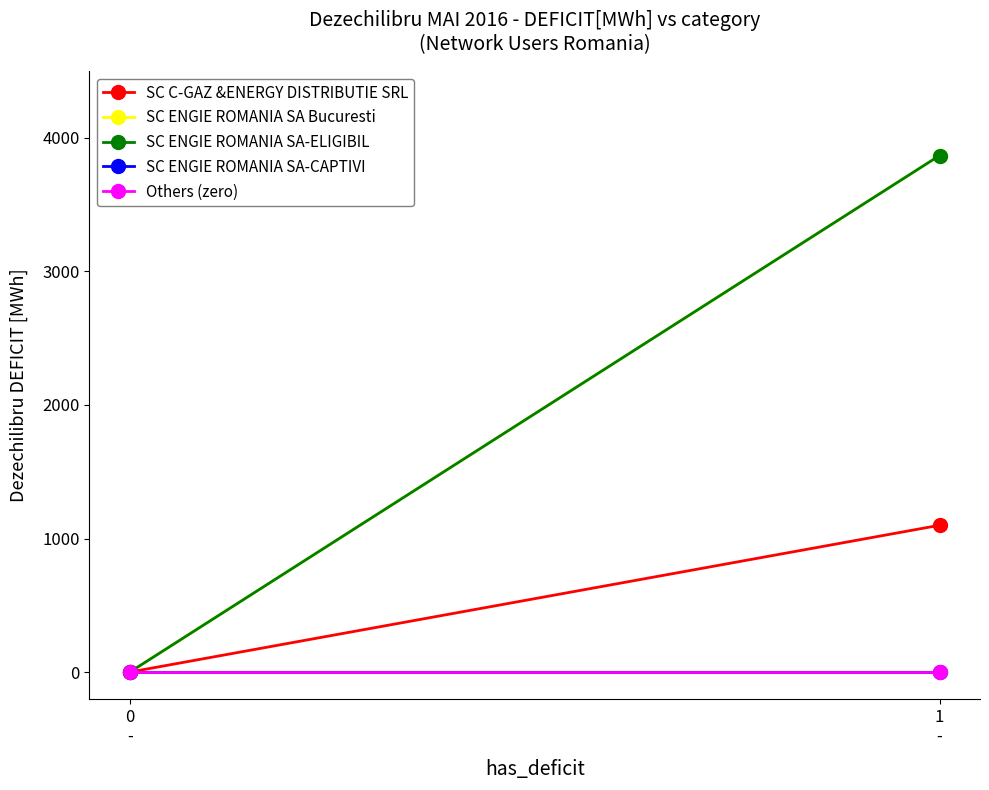

Is the value of SC ENGIE ROMANIA SA-ELIGIBIL at 0
- greater than the value of Others (zero) at 1
-?

No